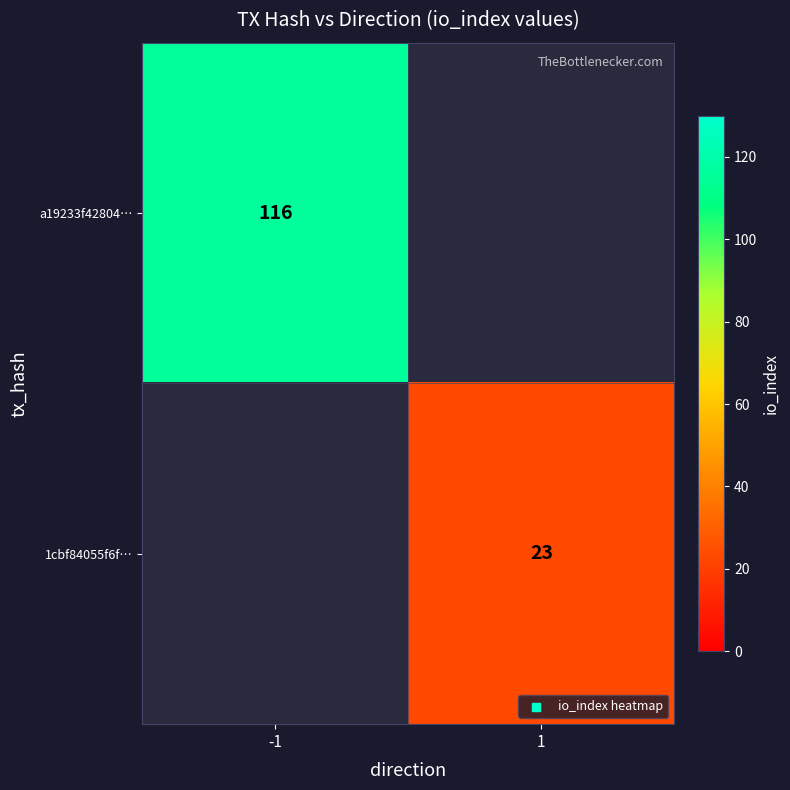

What is the smallest value displayed?

23.0